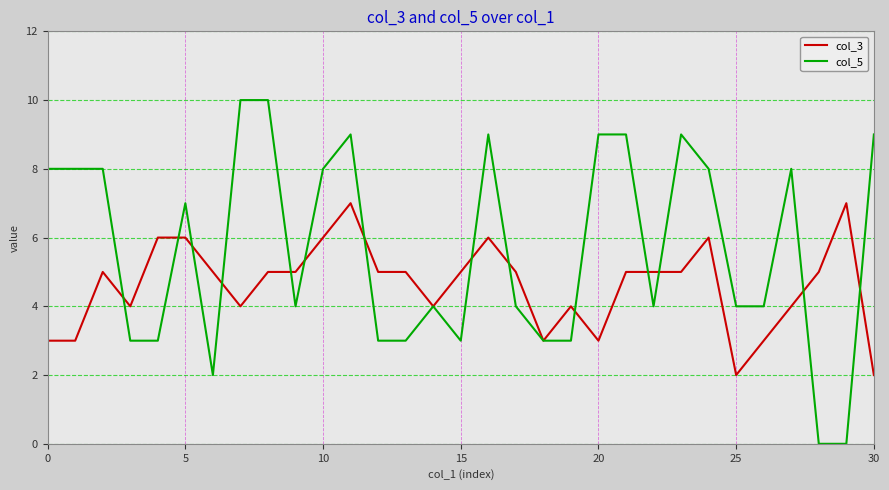

Reading right to left, extract all data points from this chart.

col_3: 2	7	5	4	3	2	6	5	5	5	3	4	3	5	6	5	4	5	5	7	6	5	5	4	5	6	6	4	5	3	3
col_5: 9	0	0	8	4	4	8	9	4	9	9	3	3	4	9	3	4	3	3	9	8	4	10	10	2	7	3	3	8	8	8